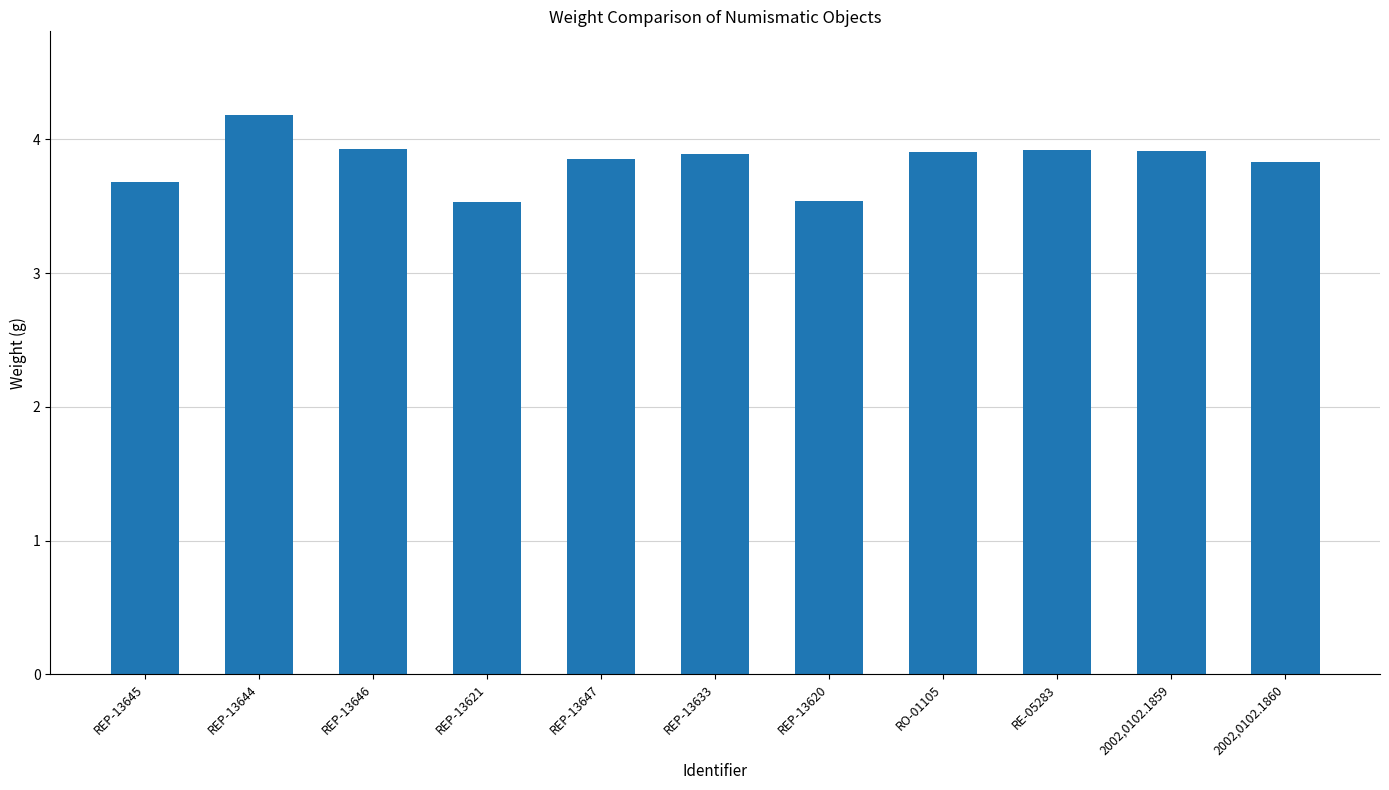

What is the label of the 7th bar from the left?

REP-13620